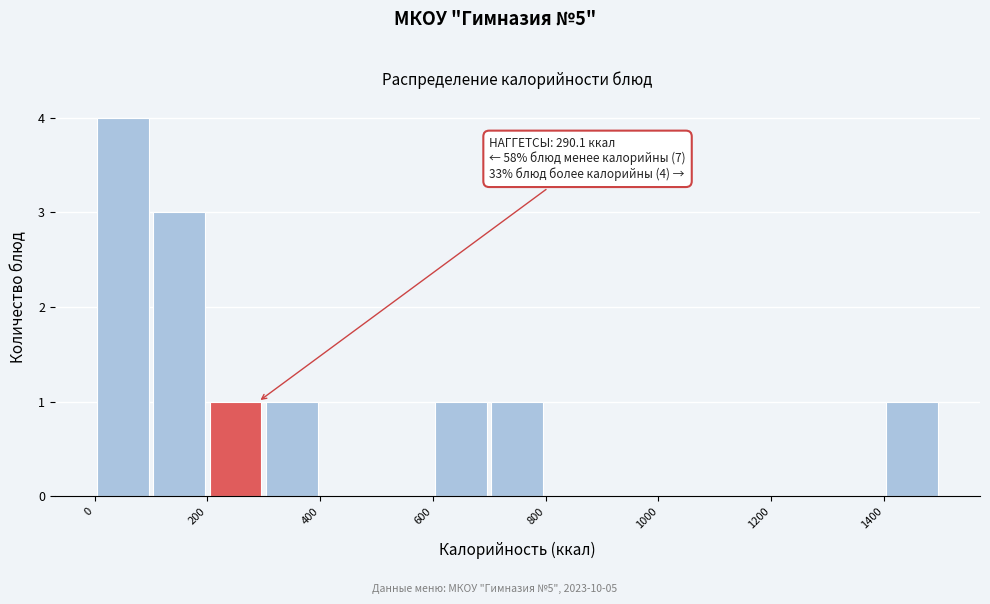

Over which range of the x-axis is the bar tallest?

0 to 100